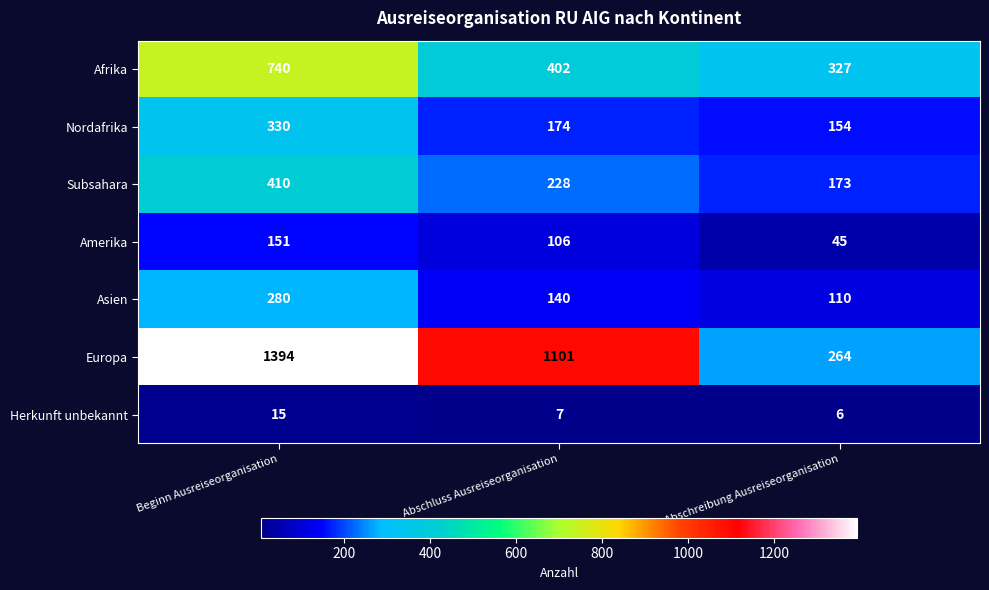

List the series in order of their peak value, highest first.

Europa, Afrika, Subsahara, Nordafrika, Asien, Amerika, Herkunft unbekannt